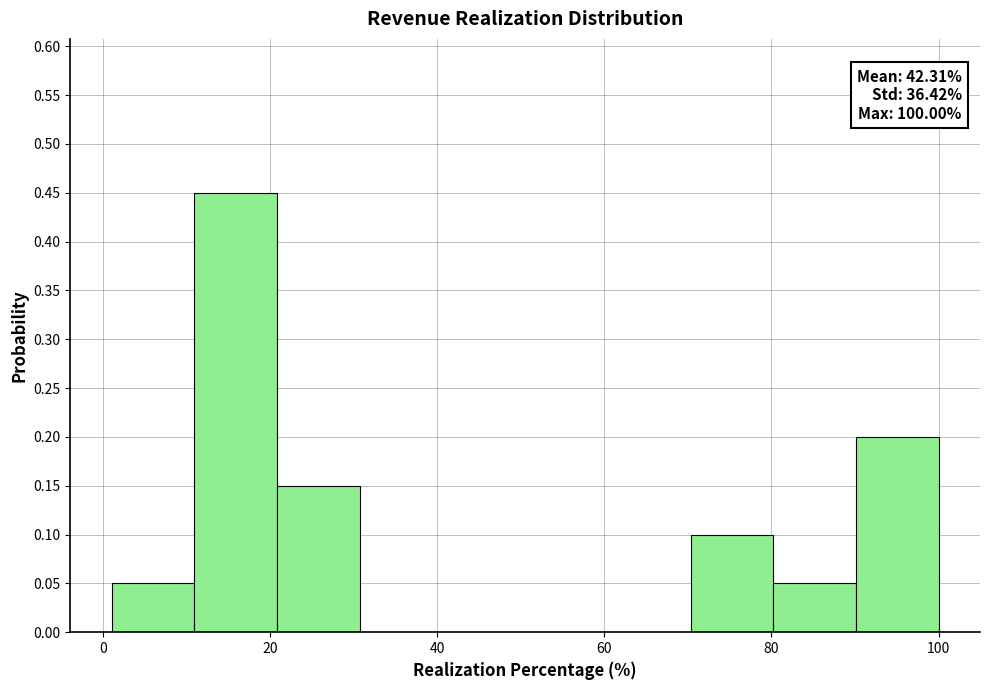

Over which range of the x-axis is the bar tallest?

10 to 20